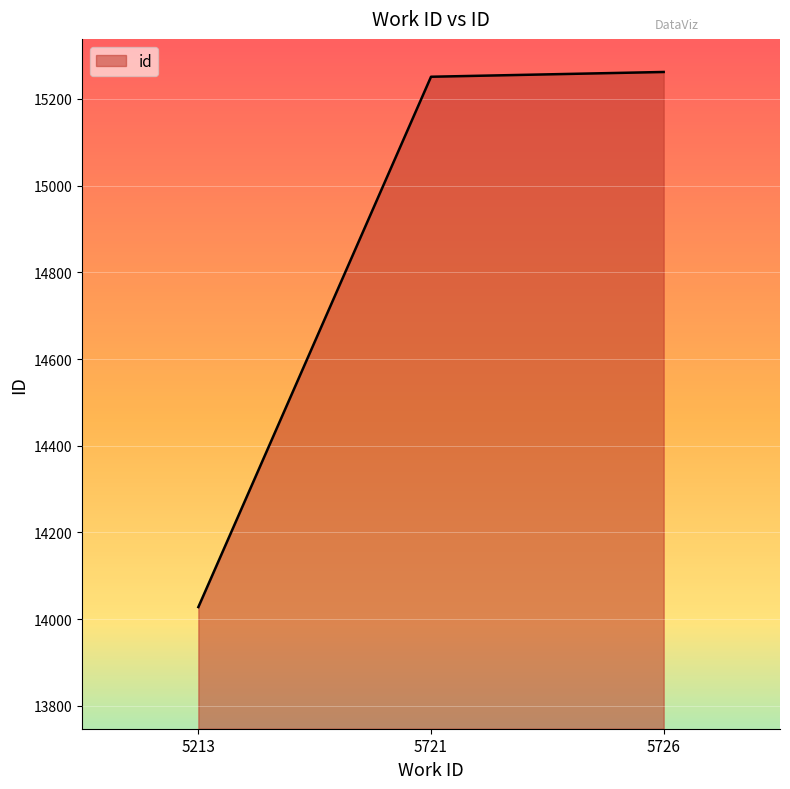

The value at 5721 is 15251. True or false?

True